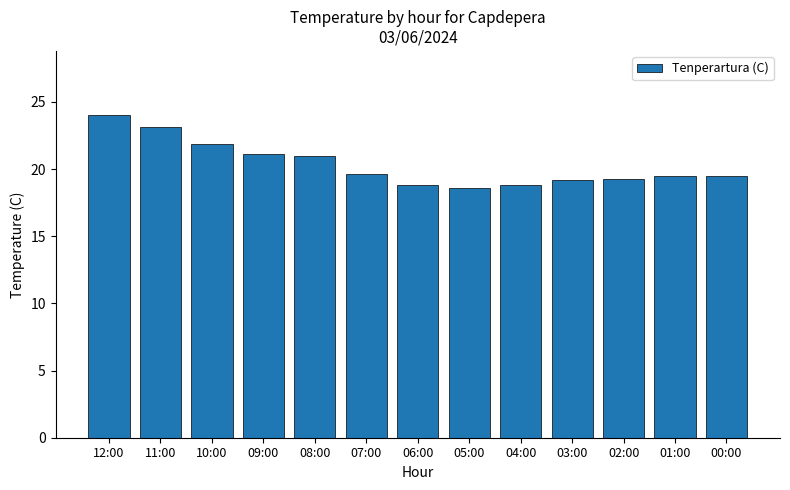

What is the label of the 4th bar from the right?

03:00